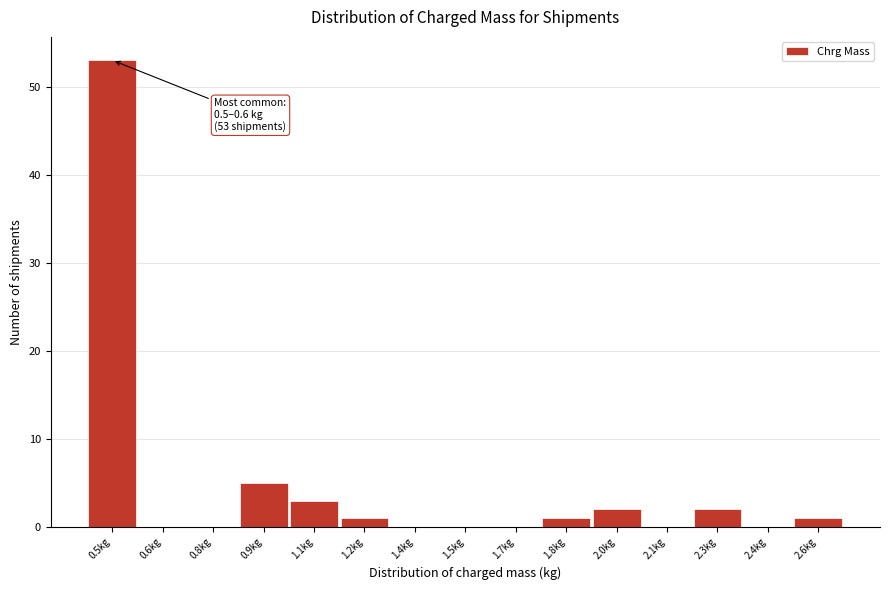

Reading left to right, transcribe all the data shown in this chart.

0.5kg=53	0.6kg=0	0.8kg=0	0.9kg=5	1.1kg=3	1.2kg=1	1.4kg=0	1.5kg=0	1.7kg=0	1.8kg=1	2.0kg=2	2.1kg=0	2.3kg=2	2.4kg=0	2.6kg=1